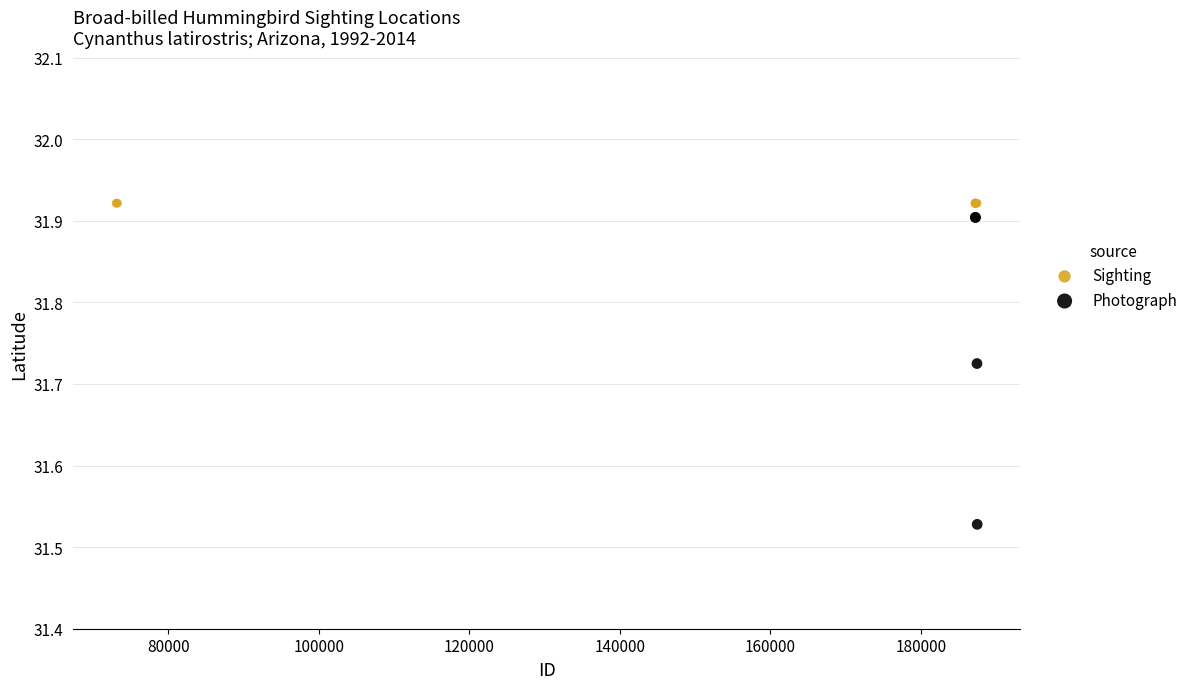

Which series reaches the minimum Y coordinate?

Photograph